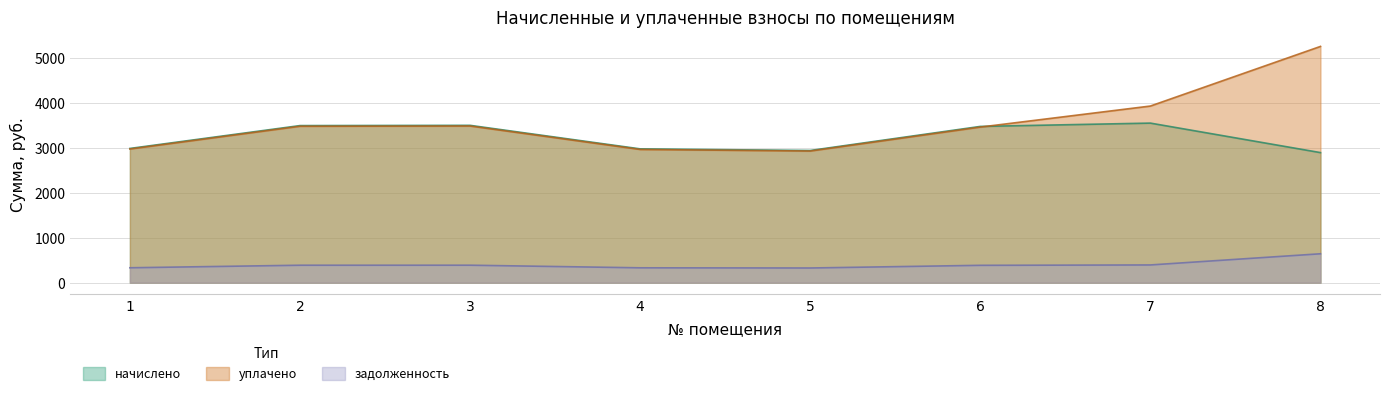

True or false: начислено has a value of 2890.3 at 8.

True